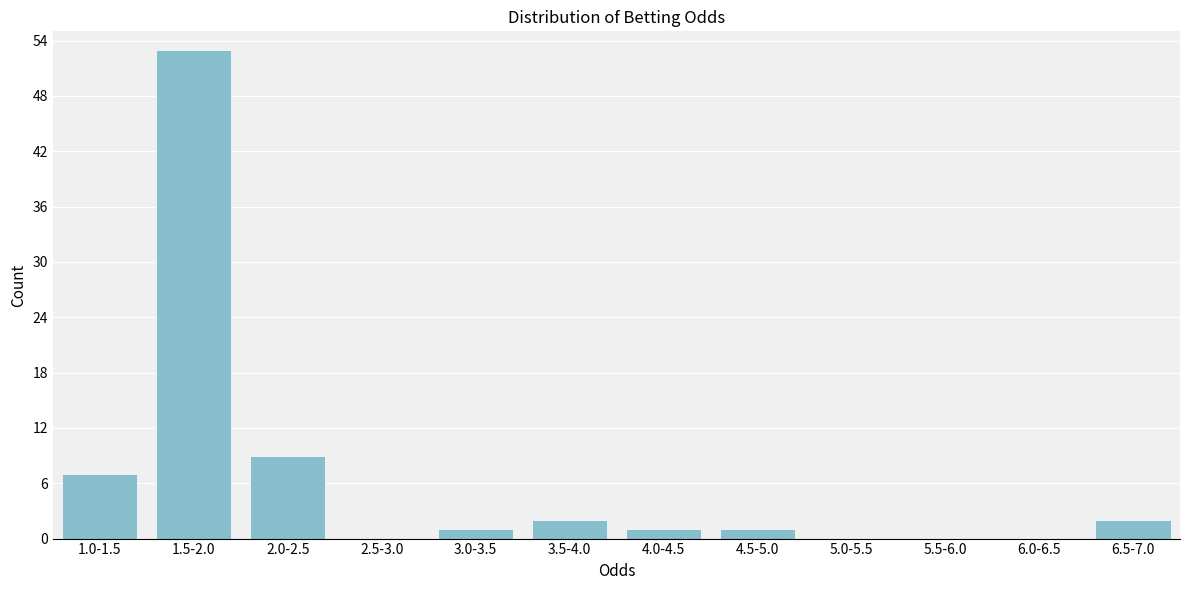

Reading left to right, list all the values displayed in this chart.

1.0-1.5=7	1.5-2.0=53	2.0-2.5=9	2.5-3.0=0	3.0-3.5=1	3.5-4.0=2	4.0-4.5=1	4.5-5.0=1	5.0-5.5=0	5.5-6.0=0	6.0-6.5=0	6.5-7.0=2